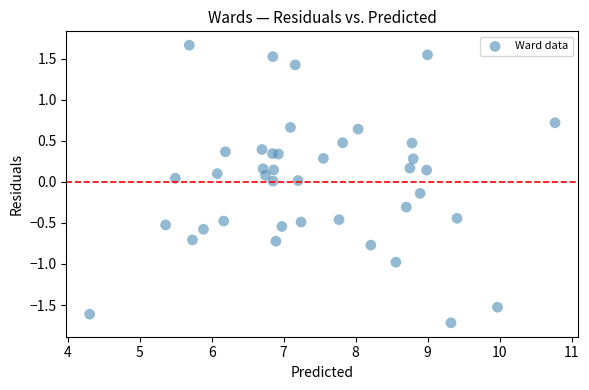

What is the range of Y values (max minus min)?

3.4